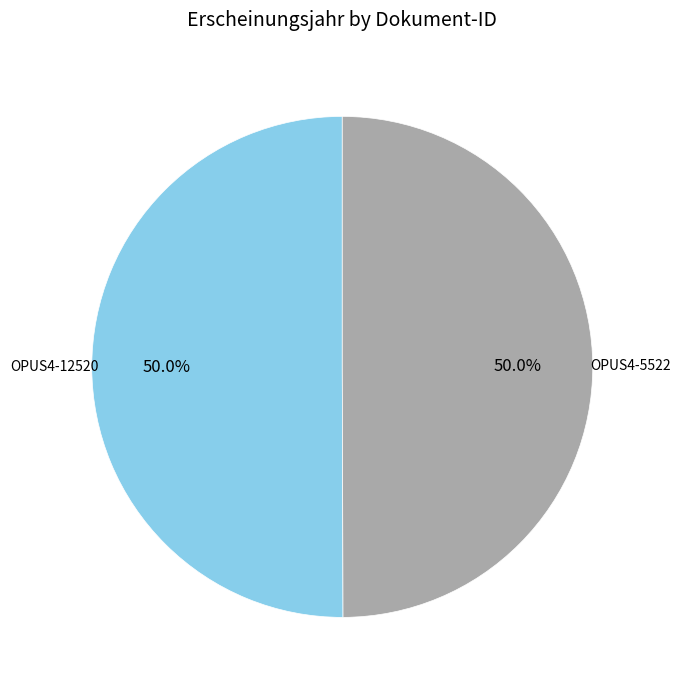

How much of the chart is everything except OPUS4-12520?

50.0%